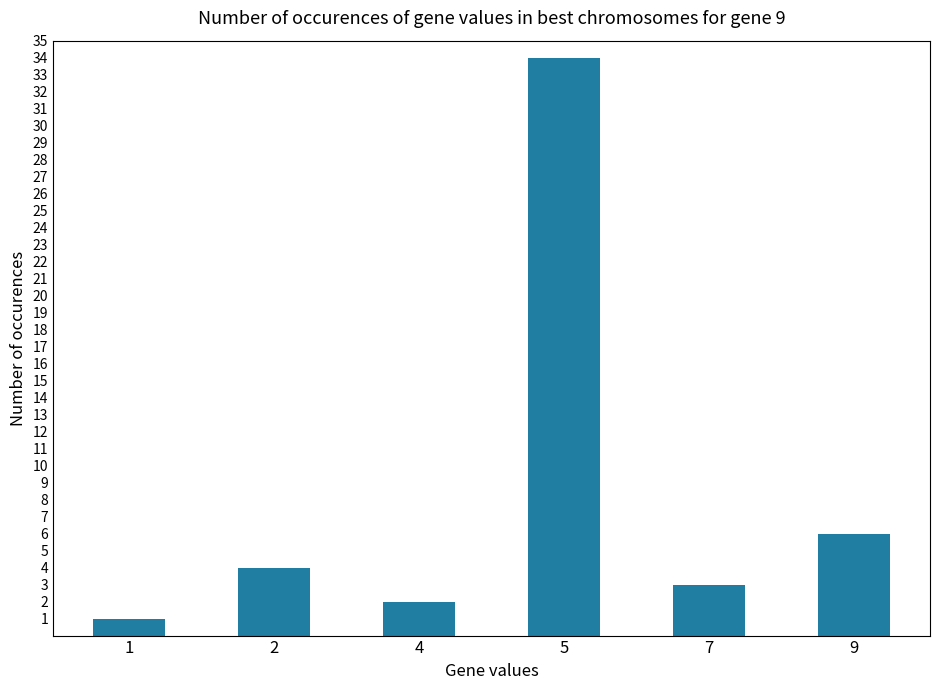

Reading left to right, extract all data points from this chart.

1	4	2	34	3	6